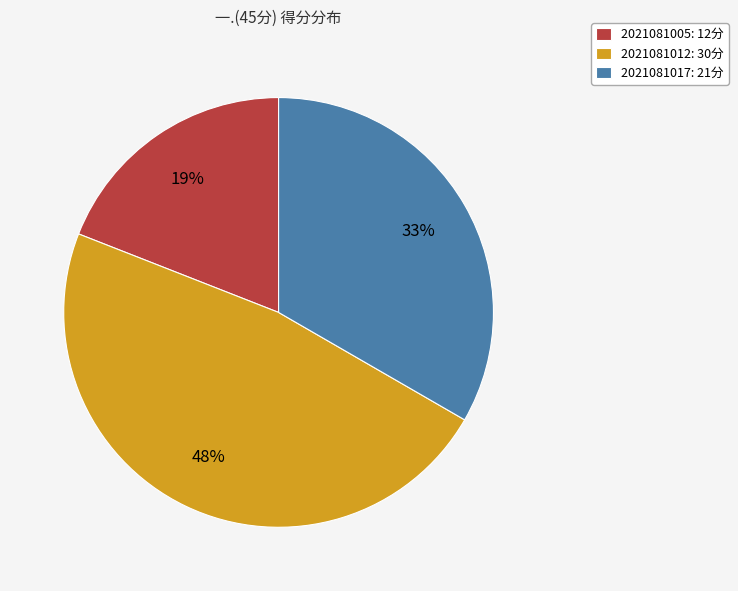

Do 2021081017 and 2021081012 together represent more than half of the pie?

Yes